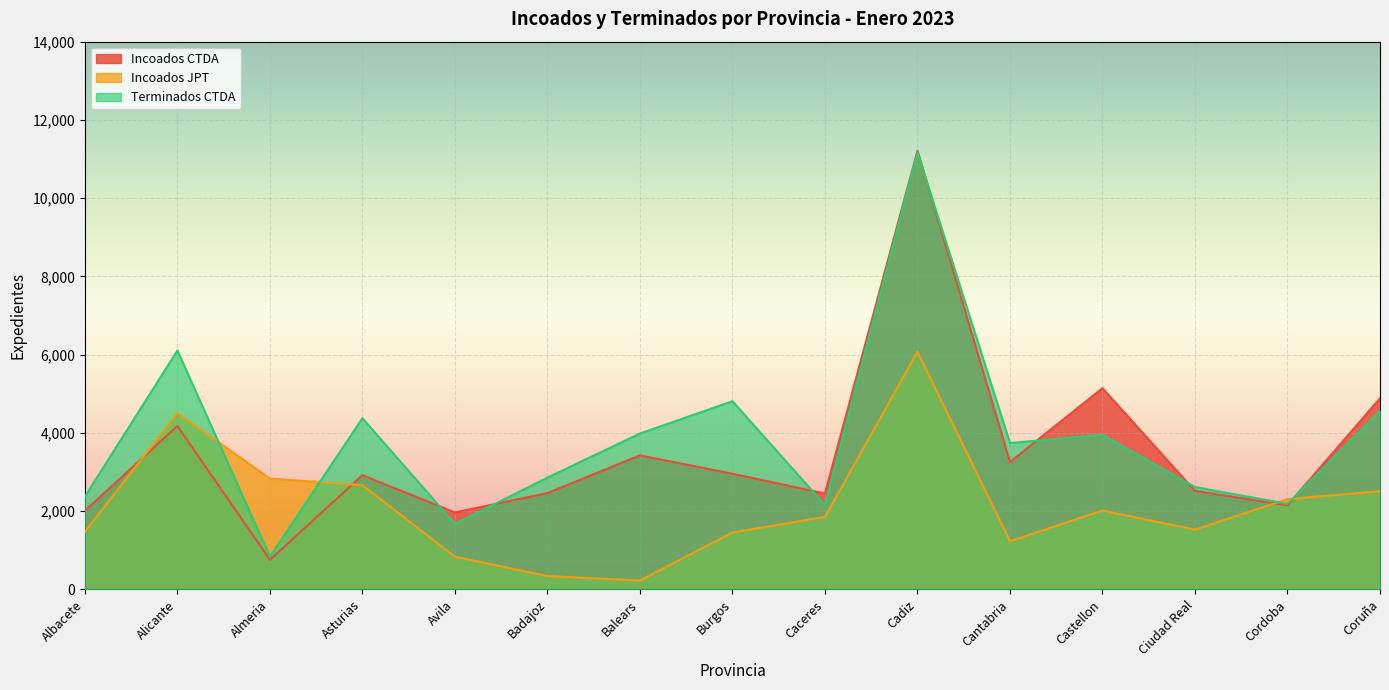

How many lines are shown in the chart?

3